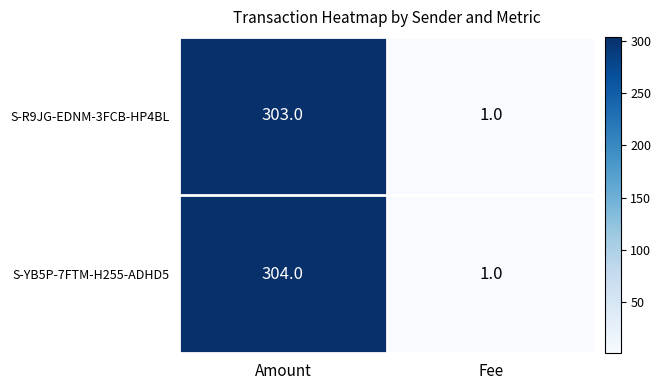

The S-YB5P-7FTM-H255-ADHD5 series shows 2 at Fee. True or false?

False